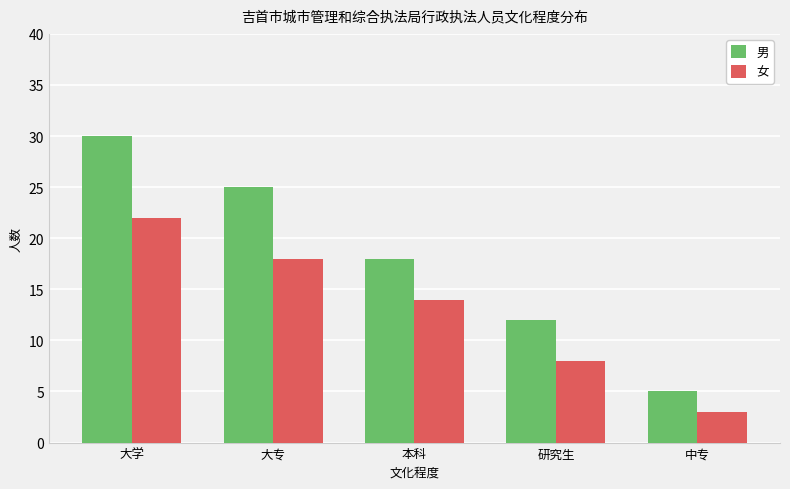

Rank the series by their average value, from highest to lowest.

男, 女